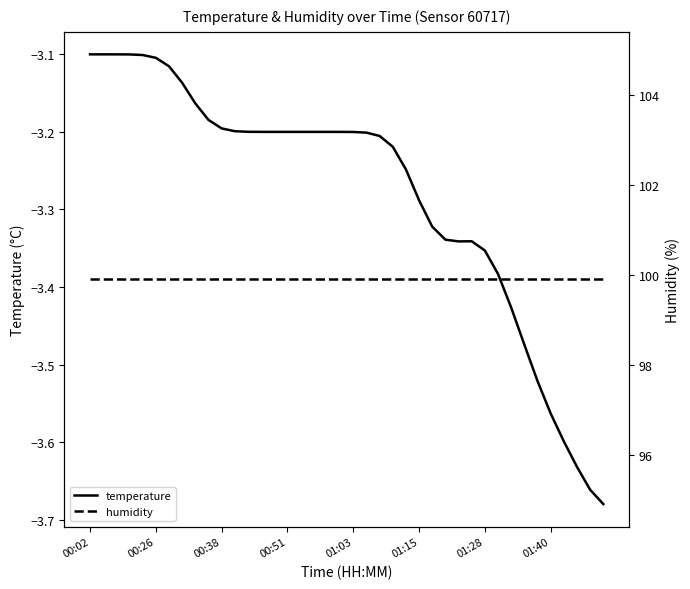

True or false: humidity has a value of 36.4 at 26.

False